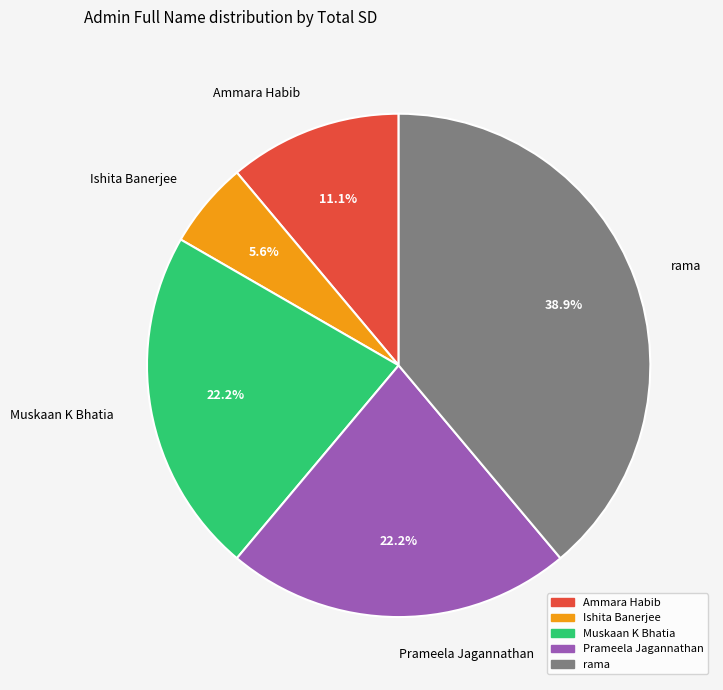

Does any single category account for the majority?

No